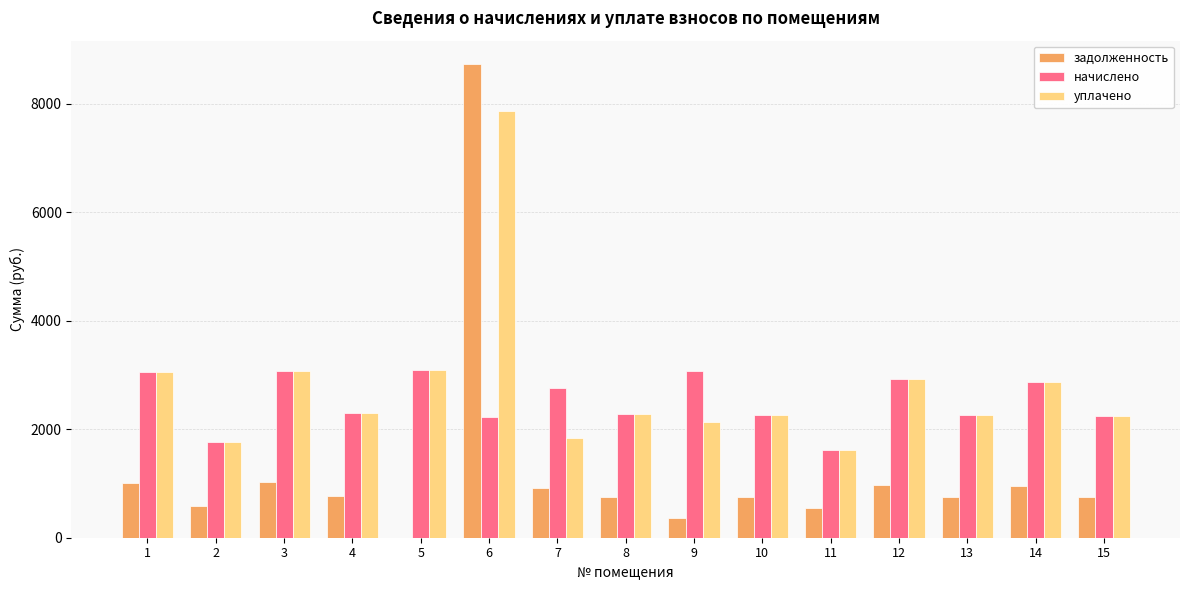

What is the sum of all начислено values?

37784.4